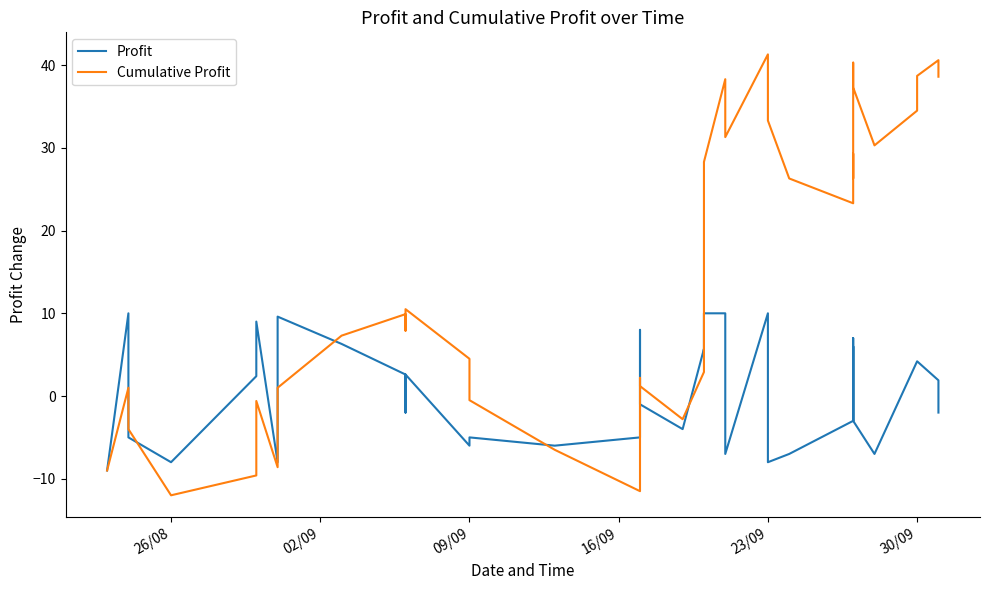

What is the minimum value for Profit?

-9.0